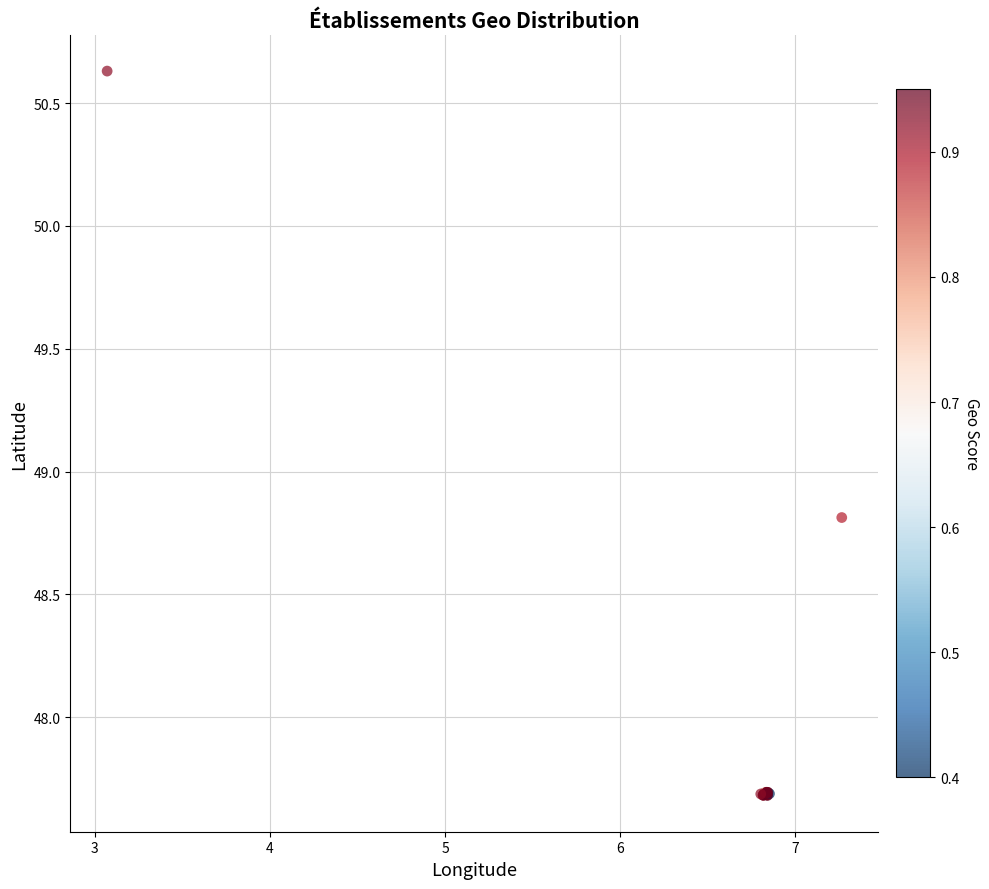

What Y value in the scatter plot is closest to 49?

48.8